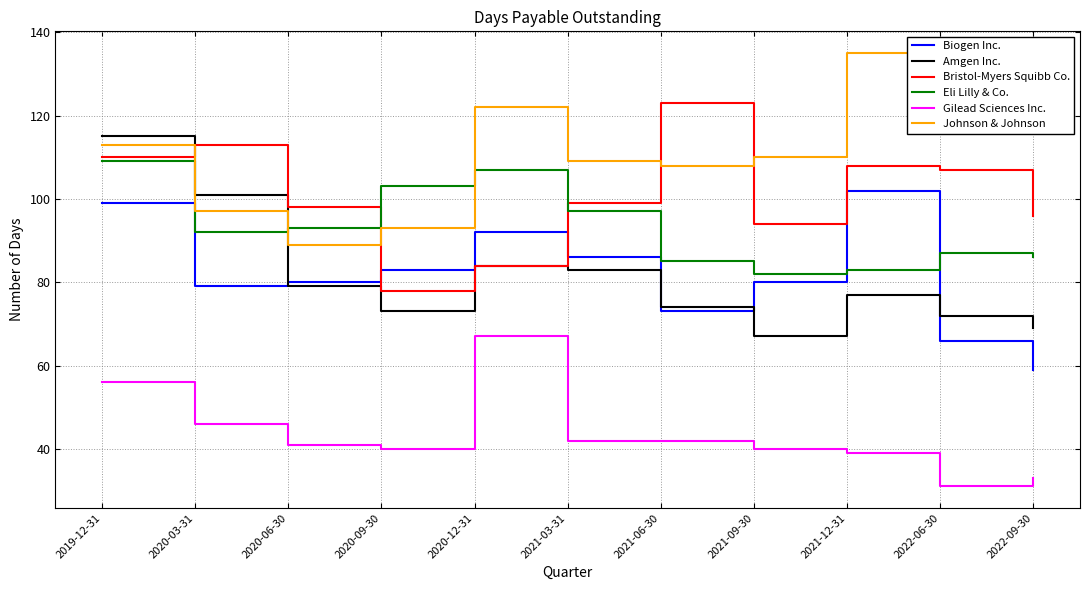

What is the difference between the highest and lowest values at 2020-09-30?

63